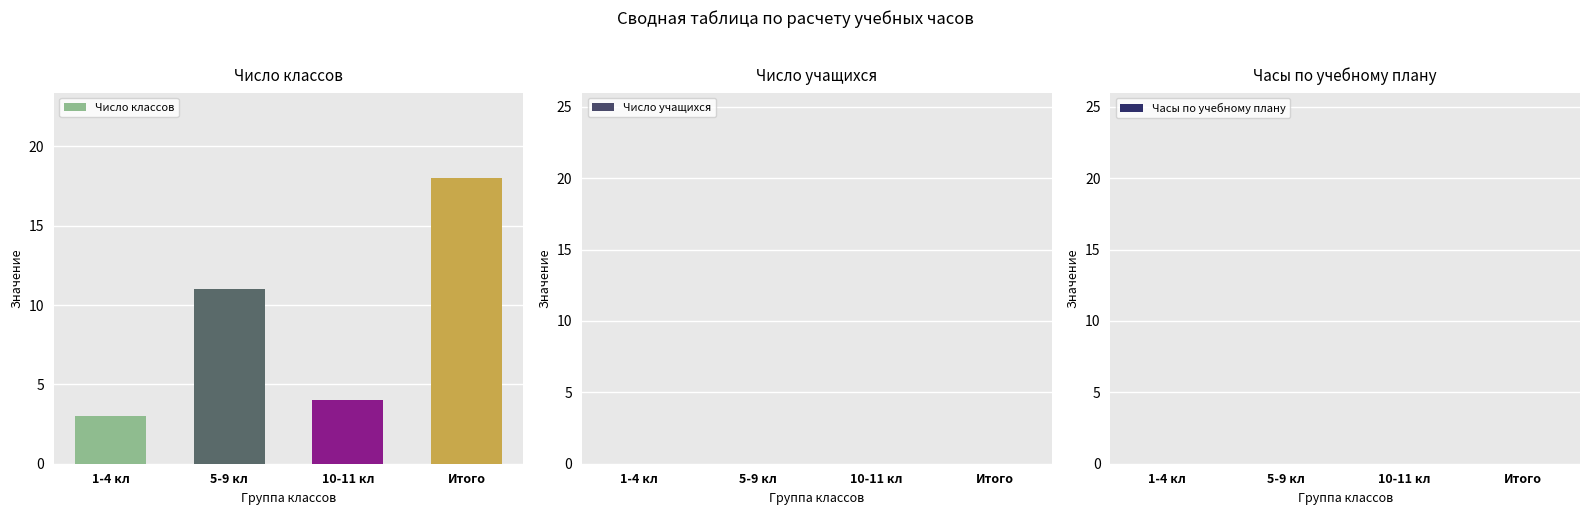

Is it true that the value at 10-11 кл is 4?

True